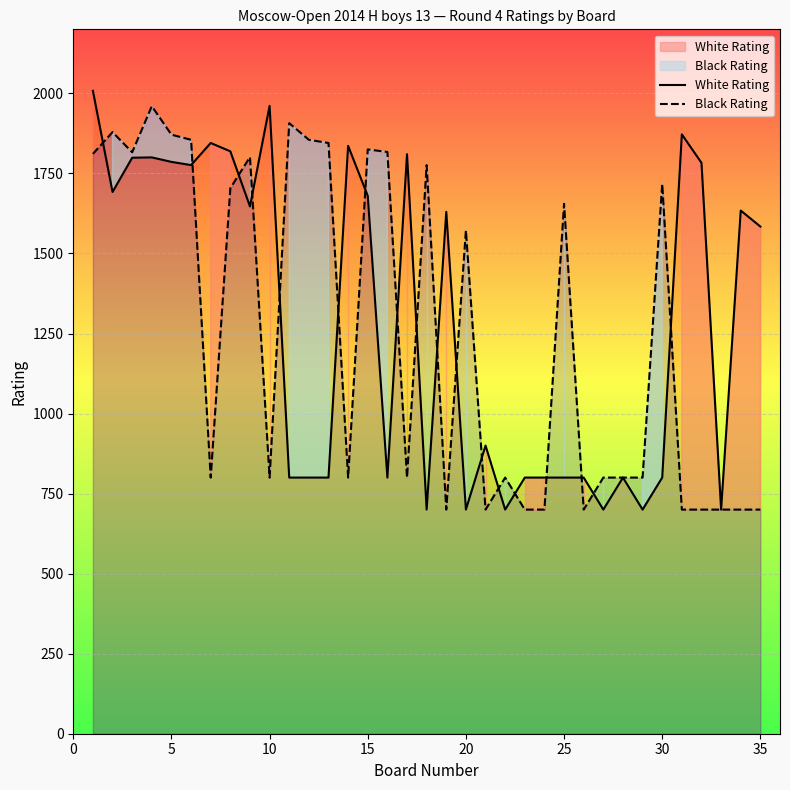

What is the difference between the highest and lowest values at 5?

85